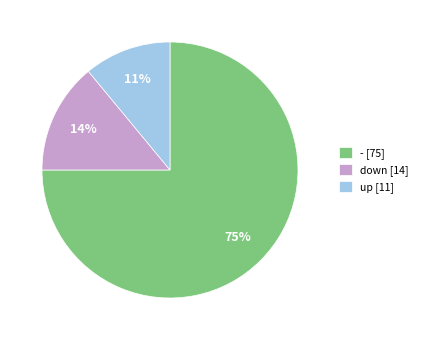

Between down [14] and - [75], which is larger?

- [75]